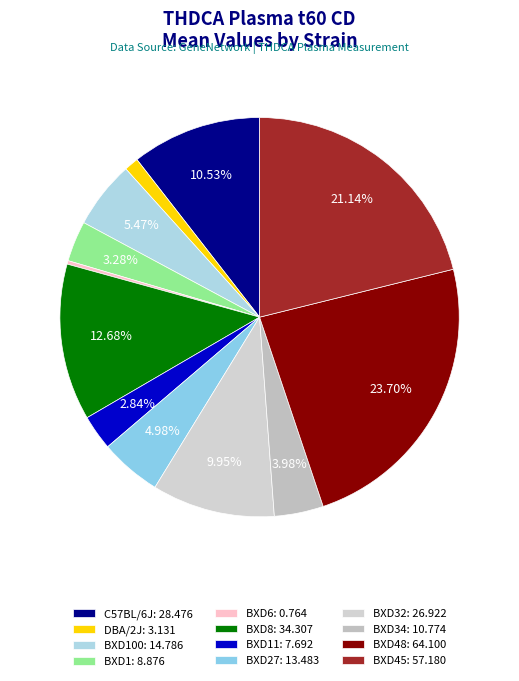

Count the number of slices in the pie.

12